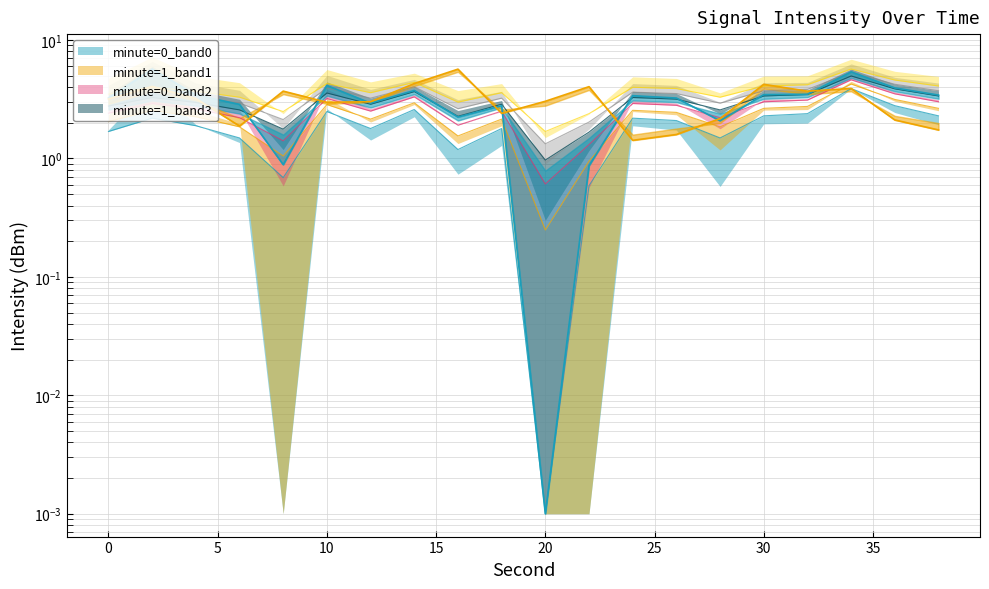

How many data points in minute=0_smooth are above 3?

10